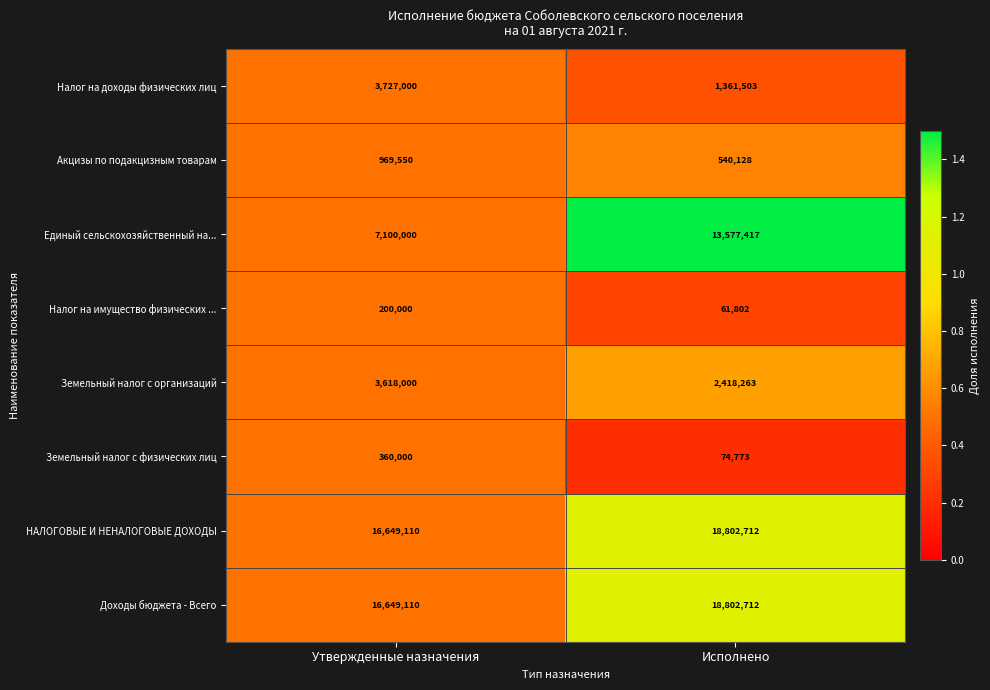

Is it true that Доходы бюджета - Всего equals 28267604 at Утвержденные назначения?

False